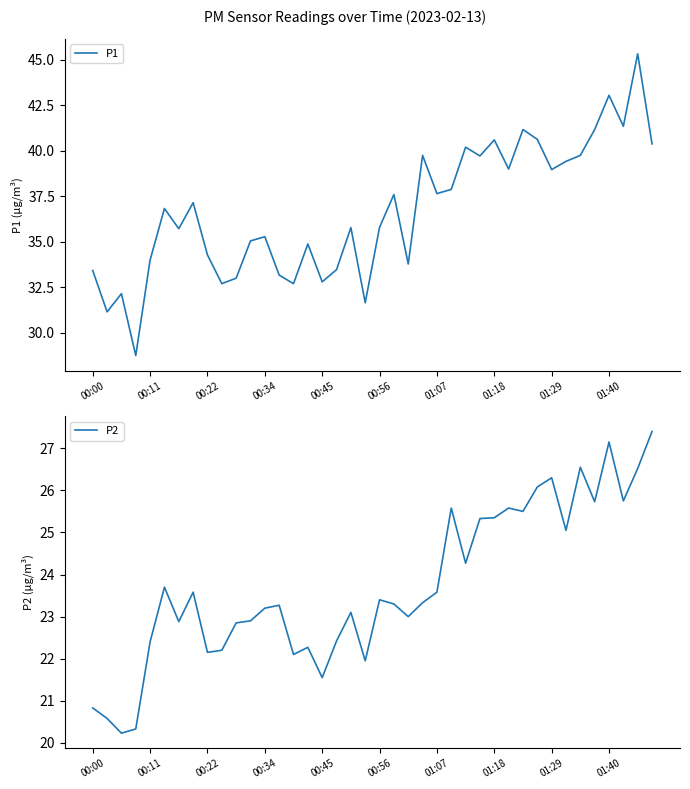

True or false: P1 and P2 intersect in this chart.

False